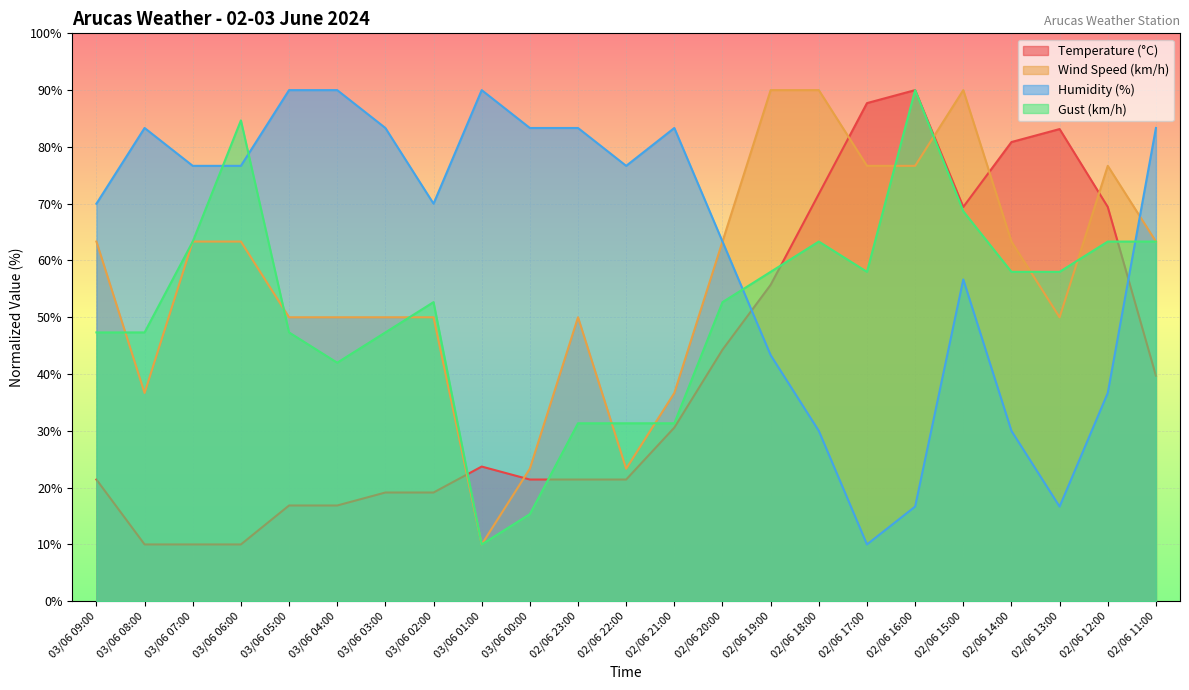

What is the value of the Wind Speed (km/h) point at the 2nd from the left?

36.7